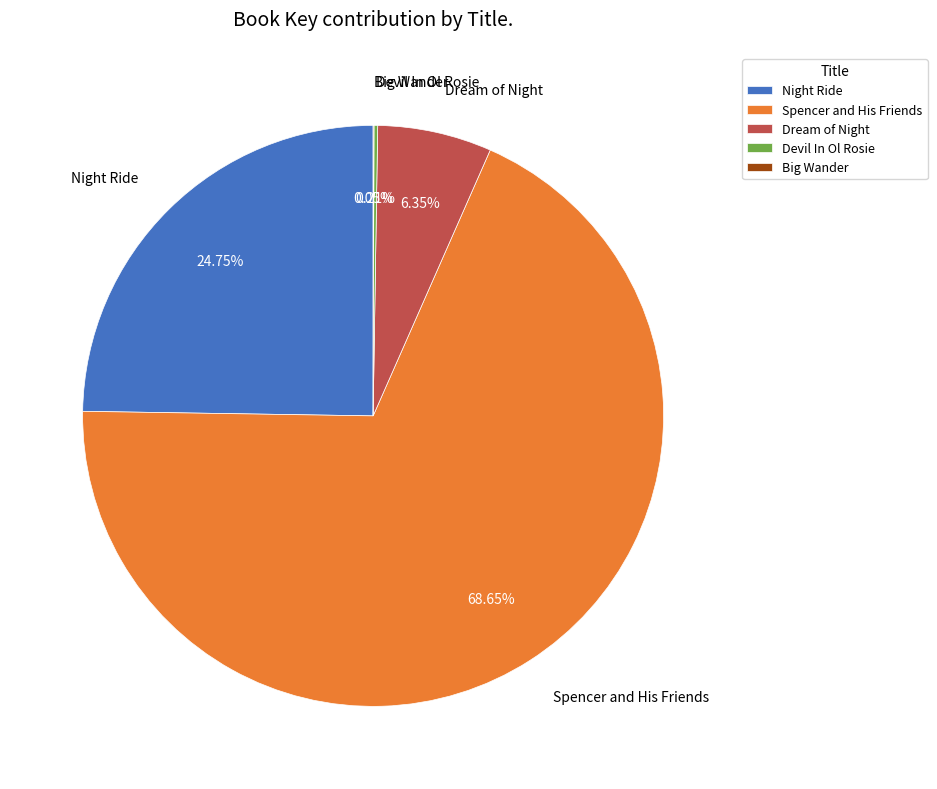

To the nearest percent, what is the difference between the largest and smallest slice percentages?

69%